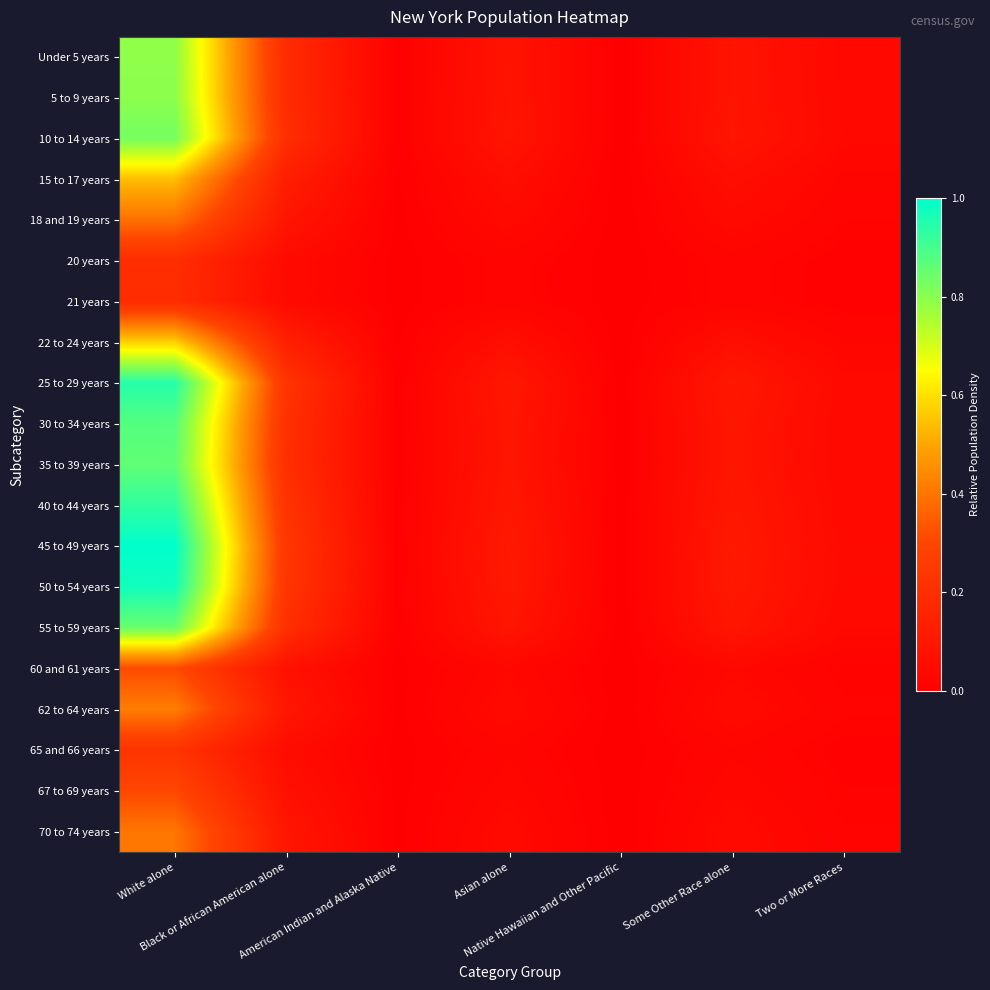

Reading left to right, list all the values displayed in this chart.

Under 5 years: White alone=0.8	Black or African American alone=0.2	American Indian and Alaska Native=0.0	Asian alone=0.1	Native Hawaiian and Other Pacific=0.0	Some Other Race alone=0.1	Two or More Races=0.0
5 to 9 years: White alone=0.8	Black or African American alone=0.2	American Indian and Alaska Native=0.0	Asian alone=0.1	Native Hawaiian and Other Pacific=0.0	Some Other Race alone=0.1	Two or More Races=0.0
10 to 14 years: White alone=0.8	Black or African American alone=0.2	American Indian and Alaska Native=0.0	Asian alone=0.1	Native Hawaiian and Other Pacific=0.0	Some Other Race alone=0.1	Two or More Races=0.0
15 to 17 years: White alone=0.5	Black or African American alone=0.1	American Indian and Alaska Native=0.0	Asian alone=0.1	Native Hawaiian and Other Pacific=0.0	Some Other Race alone=0.1	Two or More Races=0.0
18 and 19 years: White alone=0.4	Black or African American alone=0.1	American Indian and Alaska Native=0.0	Asian alone=0.0	Native Hawaiian and Other Pacific=0.0	Some Other Race alone=0.0	Two or More Races=0.0
20 years: White alone=0.2	Black or African American alone=0.0	American Indian and Alaska Native=0.0	Asian alone=0.0	Native Hawaiian and Other Pacific=0.0	Some Other Race alone=0.0	Two or More Races=0.0
21 years: White alone=0.2	Black or African American alone=0.0	American Indian and Alaska Native=0.0	Asian alone=0.0	Native Hawaiian and Other Pacific=0.0	Some Other Race alone=0.0	Two or More Races=0.0
22 to 24 years: White alone=0.6	Black or African American alone=0.1	American Indian and Alaska Native=0.0	Asian alone=0.1	Native Hawaiian and Other Pacific=0.0	Some Other Race alone=0.1	Two or More Races=0.0
25 to 29 years: White alone=0.9	Black or African American alone=0.2	American Indian and Alaska Native=0.0	Asian alone=0.1	Native Hawaiian and Other Pacific=0.0	Some Other Race alone=0.1	Two or More Races=0.0
30 to 34 years: White alone=0.9	Black or African American alone=0.2	American Indian and Alaska Native=0.0	Asian alone=0.1	Native Hawaiian and Other Pacific=0.0	Some Other Race alone=0.1	Two or More Races=0.0
35 to 39 years: White alone=0.9	Black or African American alone=0.2	American Indian and Alaska Native=0.0	Asian alone=0.1	Native Hawaiian and Other Pacific=0.0	Some Other Race alone=0.1	Two or More Races=0.0
40 to 44 years: White alone=0.9	Black or African American alone=0.2	American Indian and Alaska Native=0.0	Asian alone=0.1	Native Hawaiian and Other Pacific=0.0	Some Other Race alone=0.1	Two or More Races=0.0
45 to 49 years: White alone=1.0	Black or African American alone=0.2	American Indian and Alaska Native=0.0	Asian alone=0.1	Native Hawaiian and Other Pacific=0.0	Some Other Race alone=0.1	Two or More Races=0.0
50 to 54 years: White alone=1.0	Black or African American alone=0.2	American Indian and Alaska Native=0.0	Asian alone=0.1	Native Hawaiian and Other Pacific=0.0	Some Other Race alone=0.1	Two or More Races=0.0
55 to 59 years: White alone=0.8	Black or African American alone=0.2	American Indian and Alaska Native=0.0	Asian alone=0.1	Native Hawaiian and Other Pacific=0.0	Some Other Race alone=0.1	Two or More Races=0.0
60 and 61 years: White alone=0.3	Black or African American alone=0.1	American Indian and Alaska Native=0.0	Asian alone=0.0	Native Hawaiian and Other Pacific=0.0	Some Other Race alone=0.0	Two or More Races=0.0
62 to 64 years: White alone=0.4	Black or African American alone=0.1	American Indian and Alaska Native=0.0	Asian alone=0.0	Native Hawaiian and Other Pacific=0.0	Some Other Race alone=0.0	Two or More Races=0.0
65 and 66 years: White alone=0.2	Black or African American alone=0.1	American Indian and Alaska Native=0.0	Asian alone=0.0	Native Hawaiian and Other Pacific=0.0	Some Other Race alone=0.0	Two or More Races=0.0
67 to 69 years: White alone=0.3	Black or African American alone=0.1	American Indian and Alaska Native=0.0	Asian alone=0.0	Native Hawaiian and Other Pacific=0.0	Some Other Race alone=0.0	Two or More Races=0.0
70 to 74 years: White alone=0.4	Black or African American alone=0.1	American Indian and Alaska Native=0.0	Asian alone=0.0	Native Hawaiian and Other Pacific=0.0	Some Other Race alone=0.0	Two or More Races=0.0